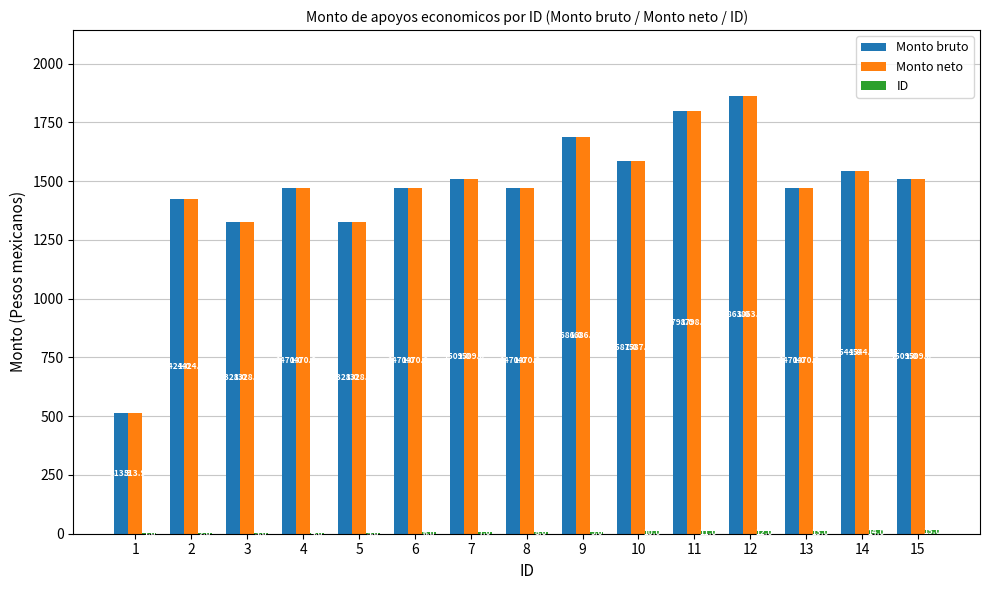

What is the sum of the Monto neto values at 10 and 11?

3385.0